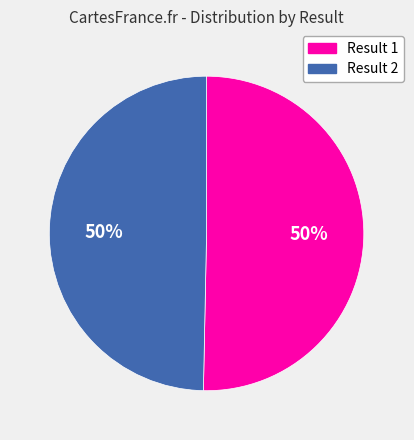

Do Result 1 and Result 2 together represent more than half of the pie?

Yes